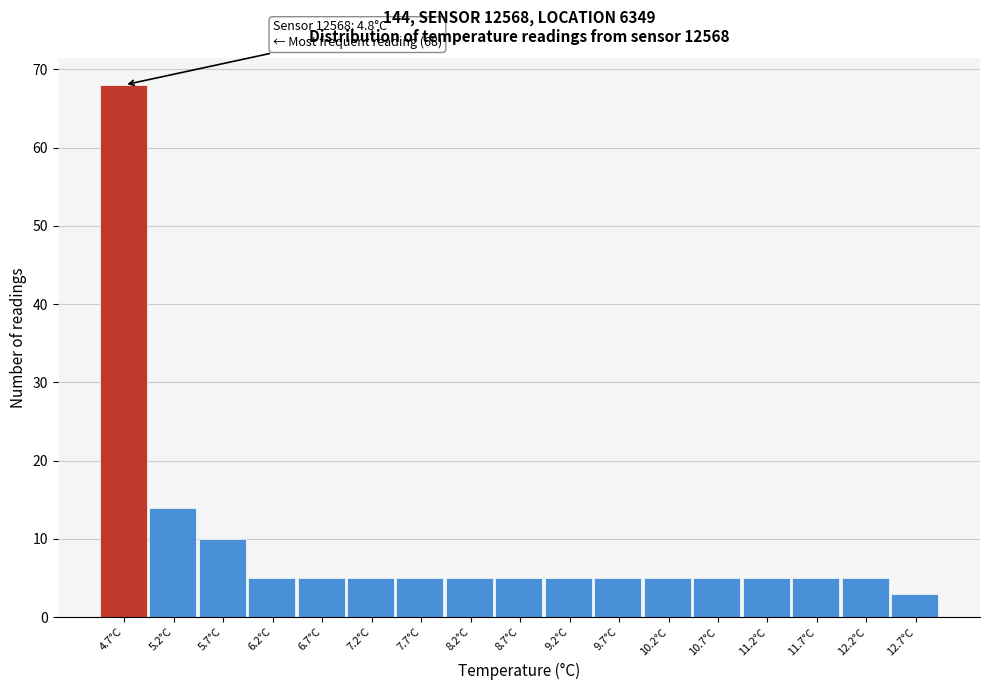

Which range on the x-axis has the tallest bar?

4.45 to 4.95